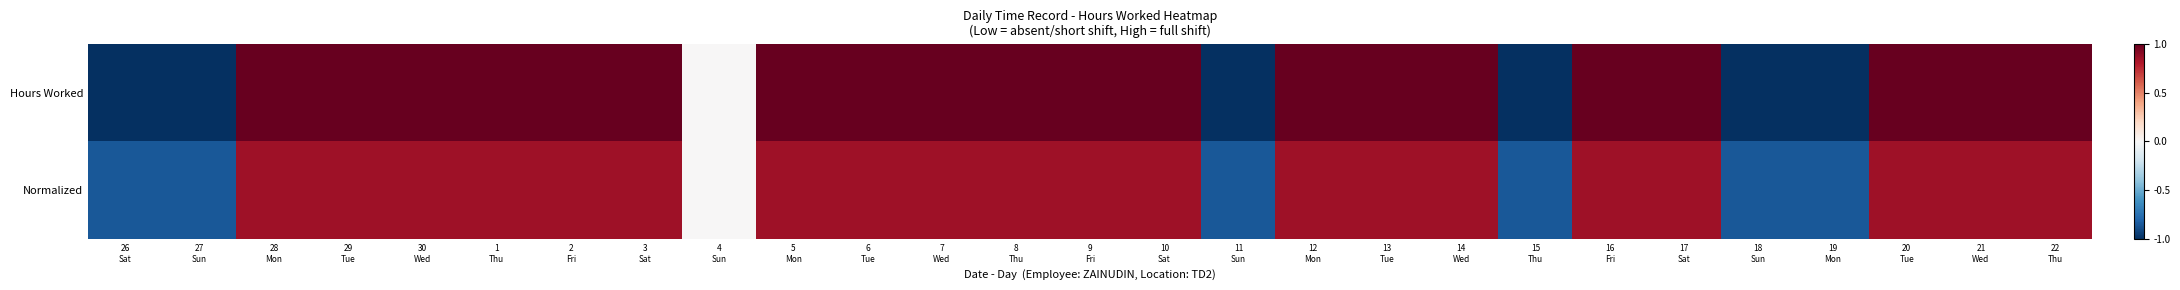

Between 8
Thu and 10
Sat, which is larger?

8
Thu